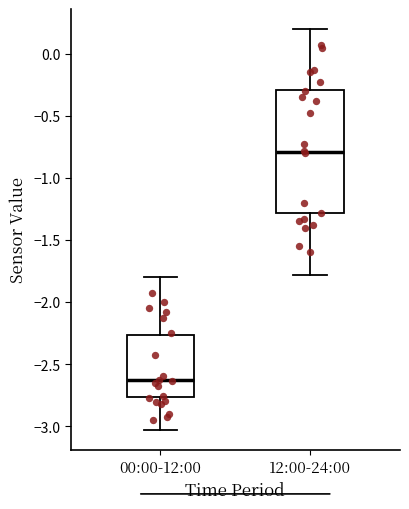

Where does the median line of the box for 00:00-12:00 sit on the y-axis? The values are not printed on the chart, so give them approximately, as read against the axis.

-2.65